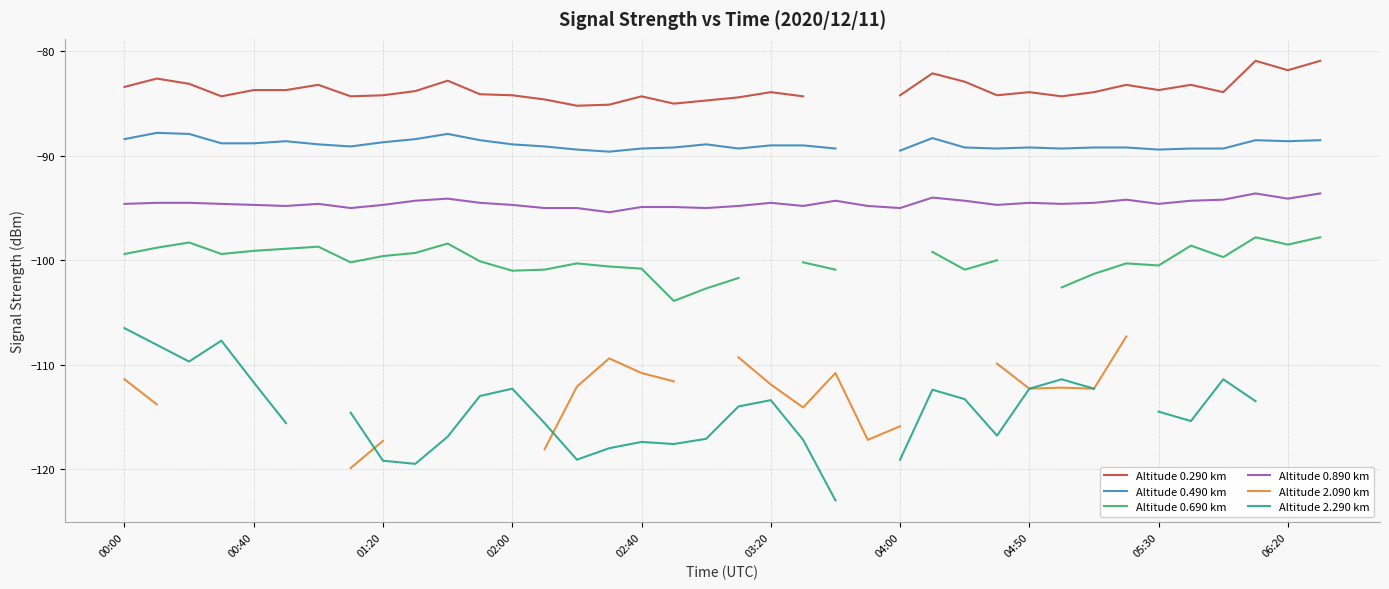

What are all the series names shown in the legend?

Altitude 0.290 km, Altitude 0.490 km, Altitude 0.690 km, Altitude 0.890 km, Altitude 2.090 km, Altitude 2.290 km